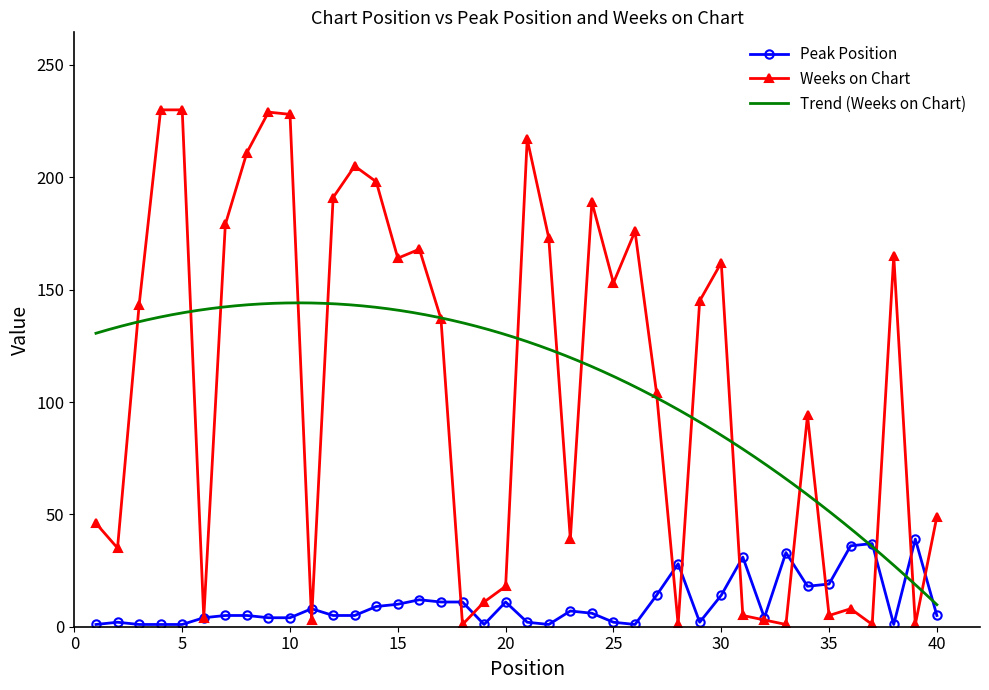

Which label corresponds to the largest value in the chart?

4